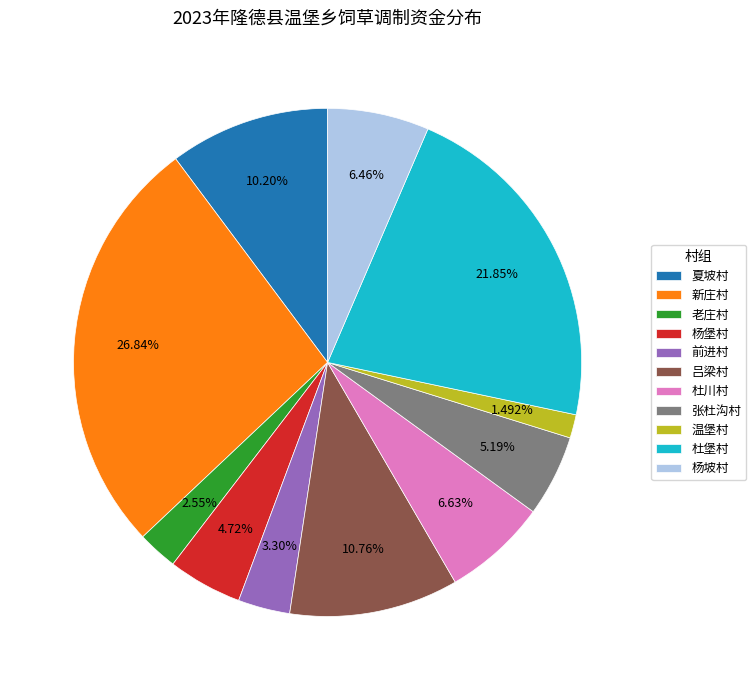

To the nearest percent, what is the combined percentage of 杨堡村 and 前进村?

8%